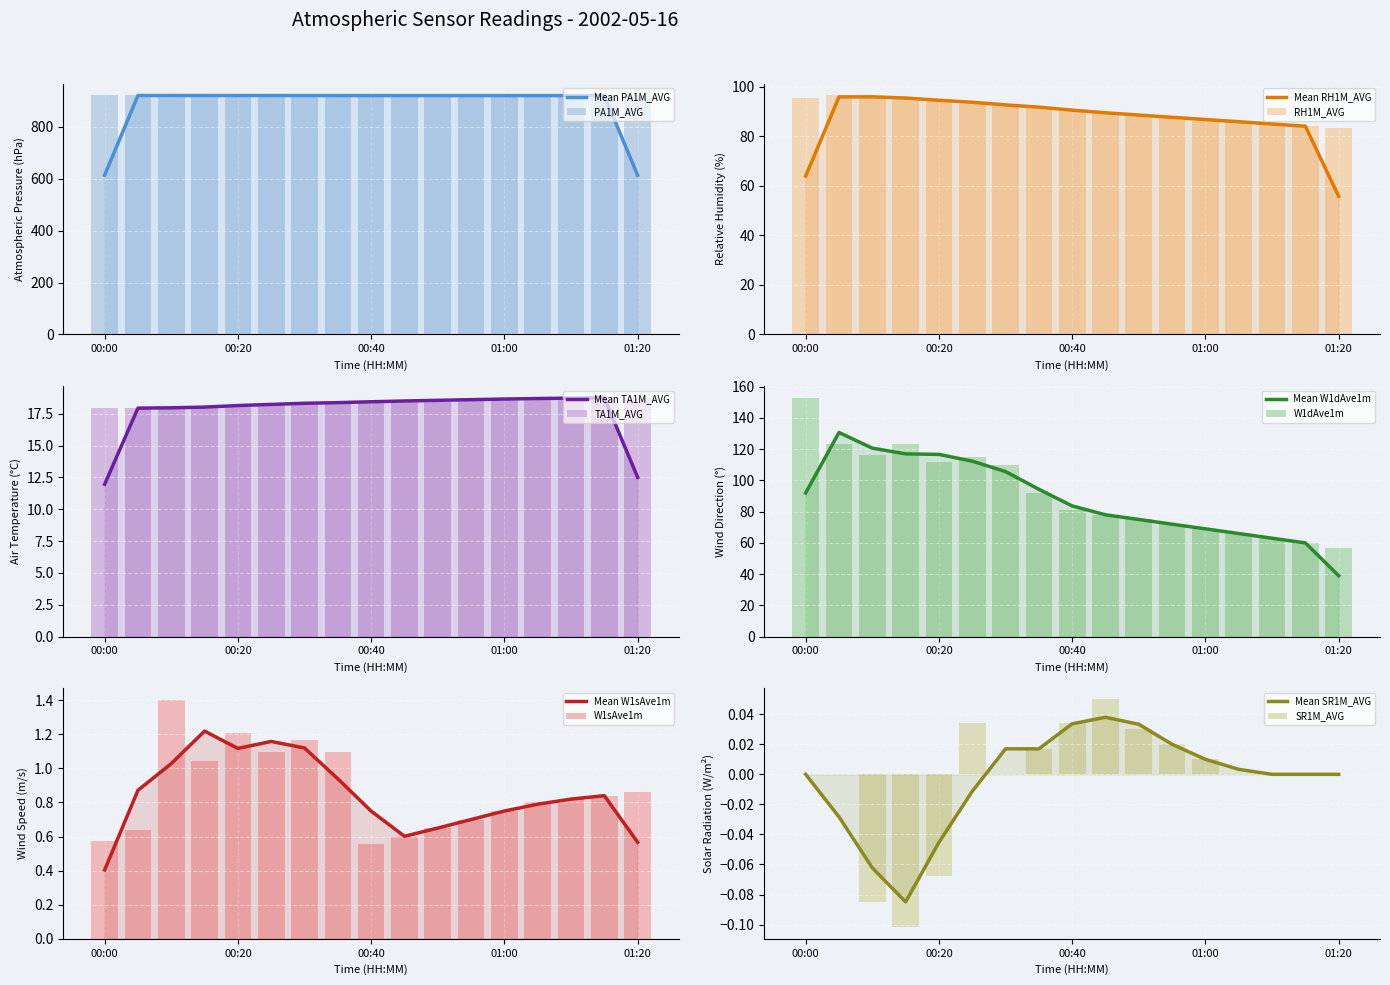

True or false: RH1M_AVG has a value of 86.8 at 01:00.

True